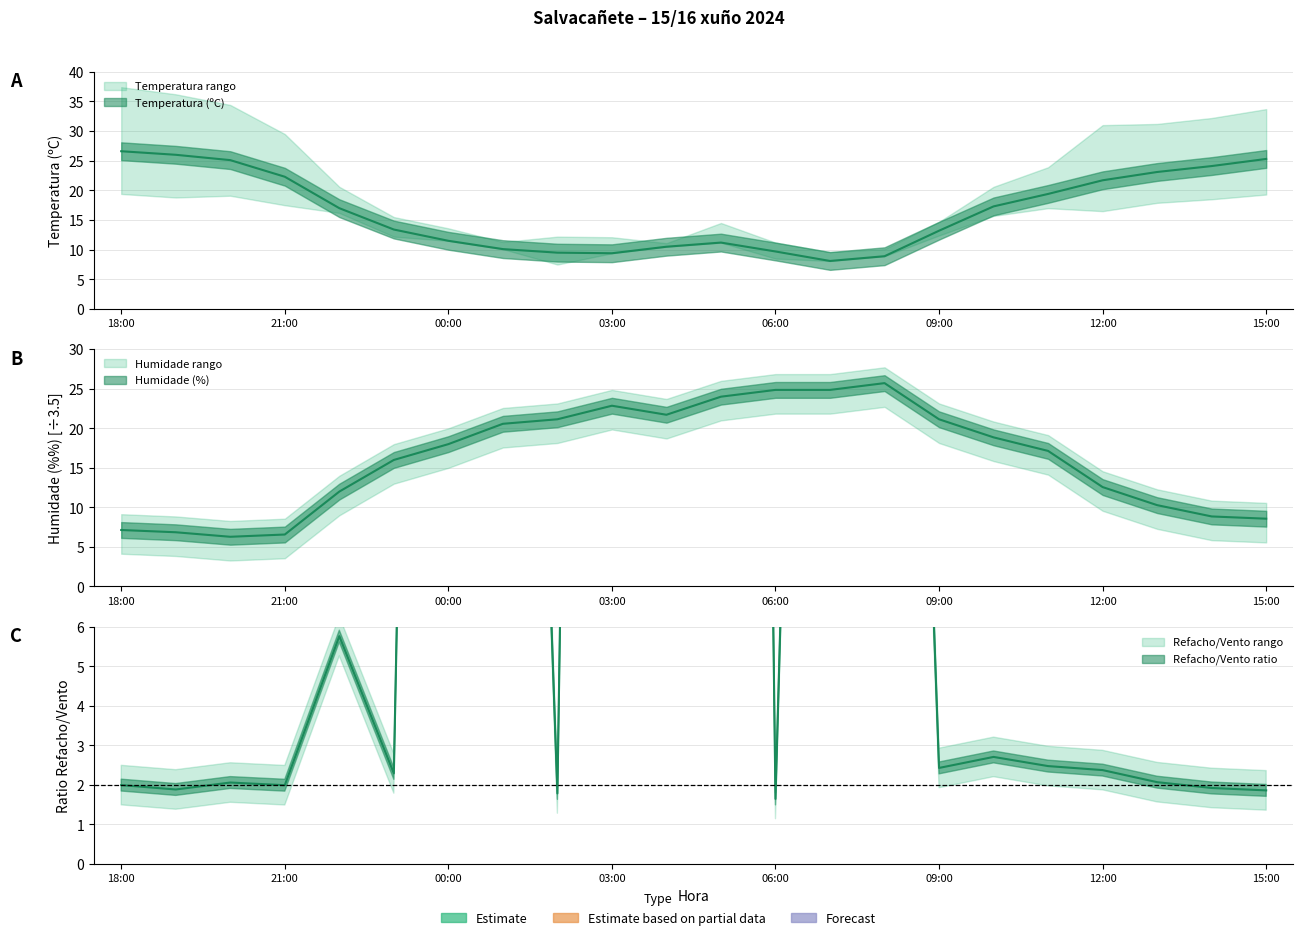

At which category does Humidade (%) reach its first local valley?

20:00